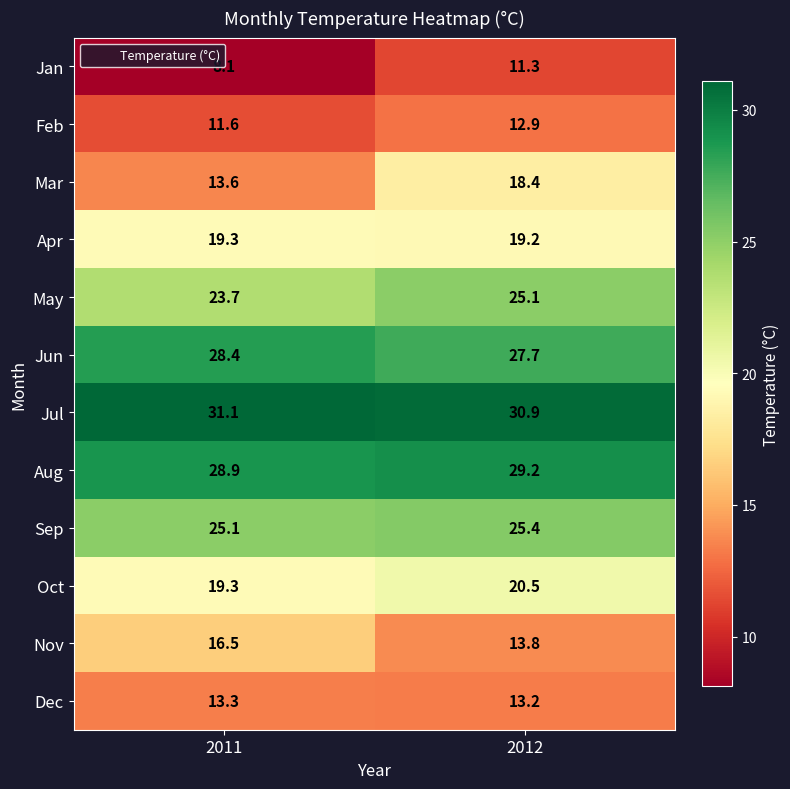

What is the difference between the maximum and minimum values in the Oct series?

1.2